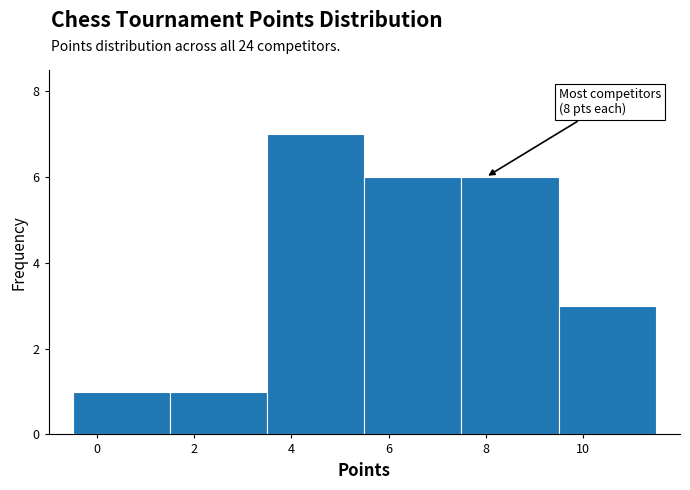

Which range on the x-axis has the tallest bar?

3.5 to 5.5